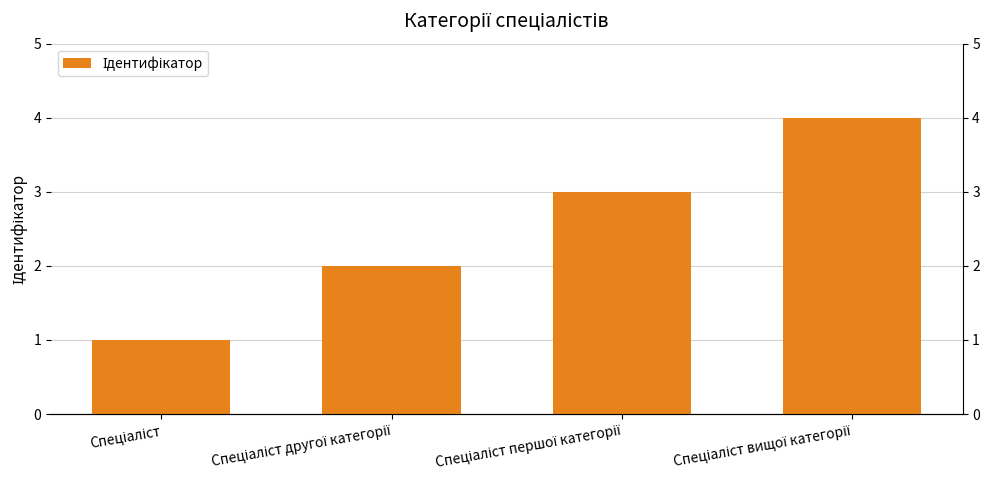

What is the value of the 3rd bar from the left?

3